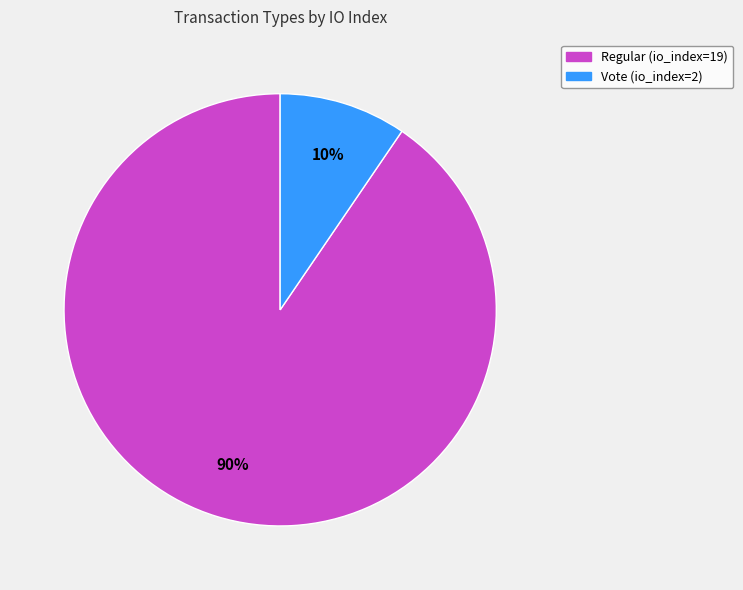

How many slices are in this pie chart?

2